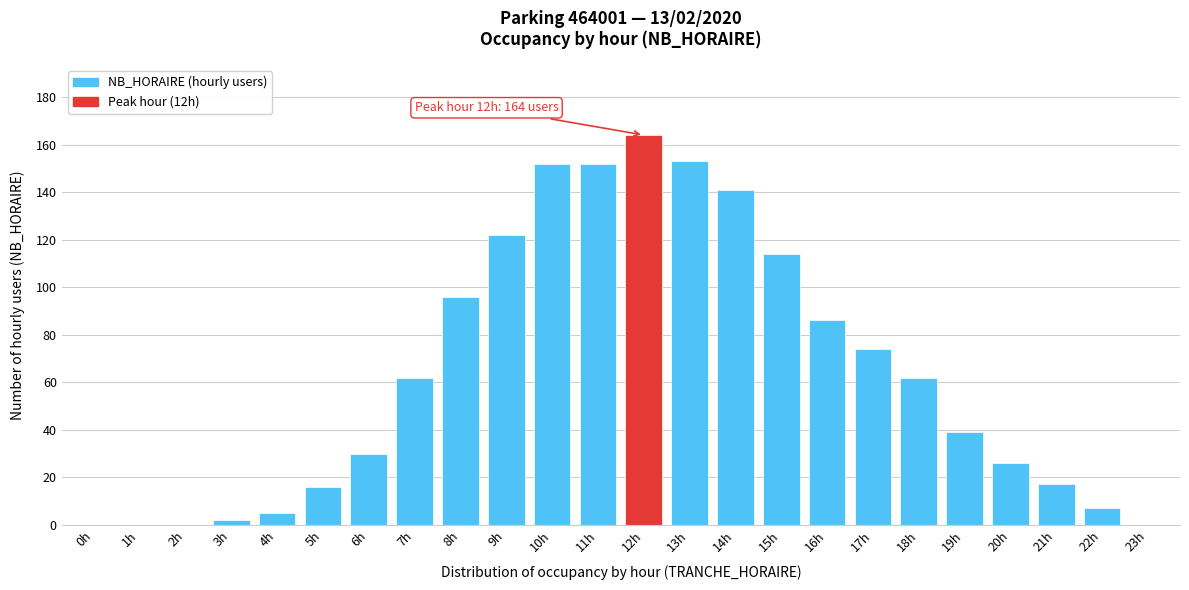

Reading left to right, transcribe all the data shown in this chart.

0h=0	1h=0	2h=0	3h=2	4h=5	5h=16	6h=30	7h=62	8h=96	9h=122	10h=152	11h=152	12h=164	13h=153	14h=141	15h=114	16h=86	17h=74	18h=62	19h=39	20h=26	21h=17	22h=7	23h=0